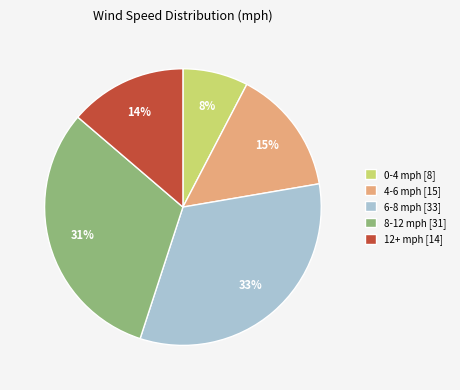

Approximately how many times larger is the value at 4-6 mph [15] compared to 12+ mph [14]?

1.1